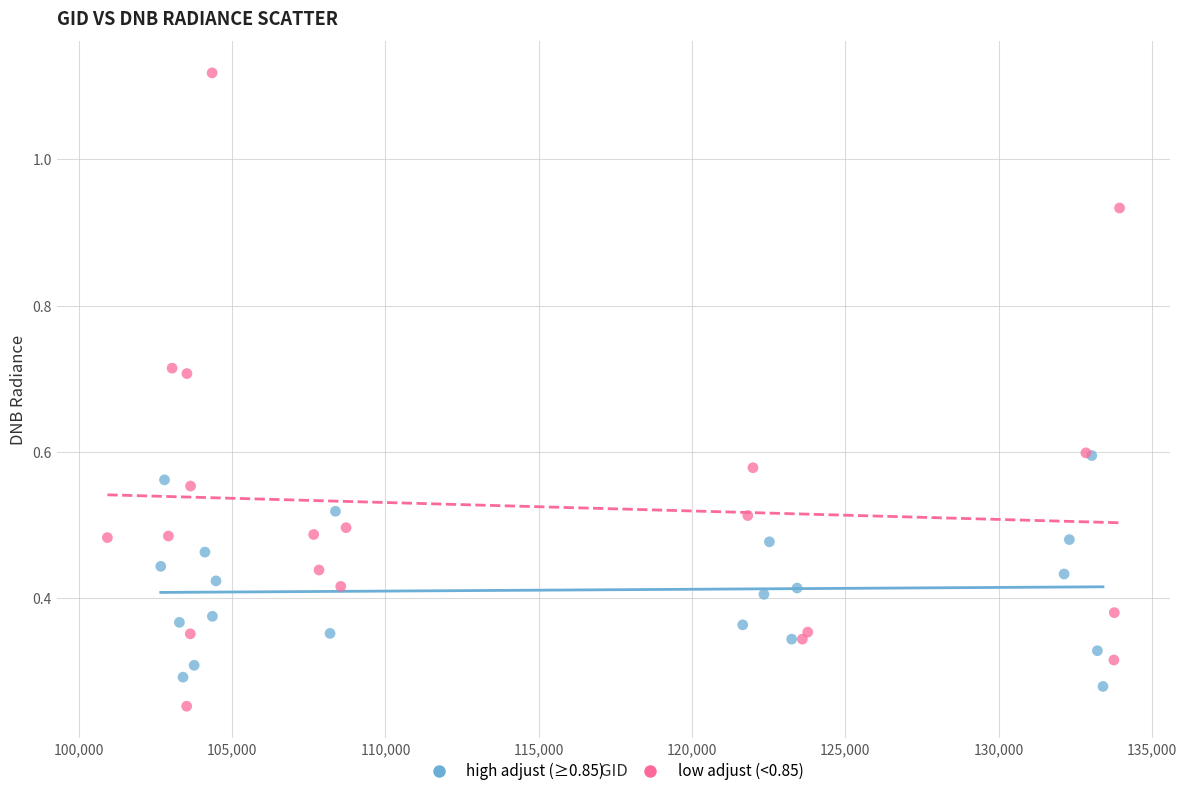

Which series reaches the maximum Y coordinate?

low adjust (<0.85)